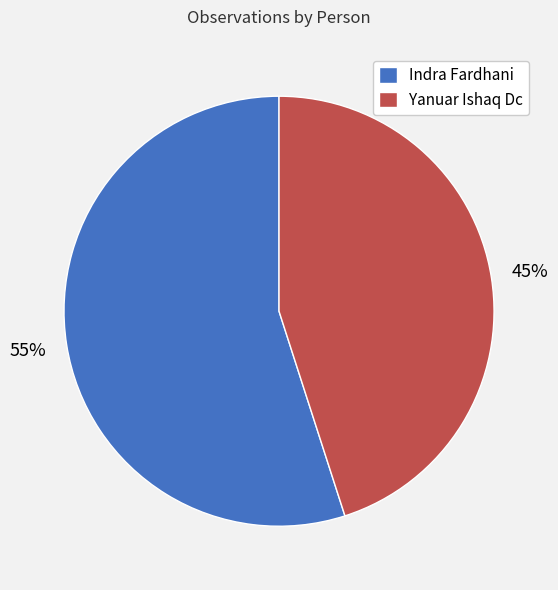

Is it true that Indra Fardhani is 55% of the pie?

True